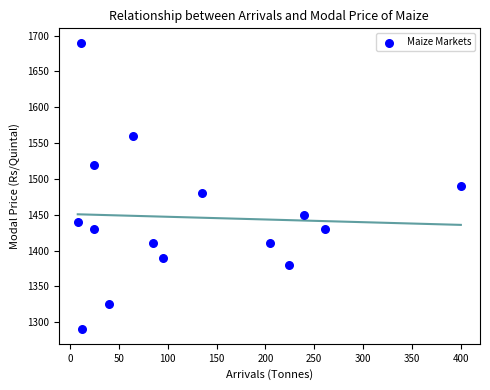

What is the range of X values (max minus min)?

392